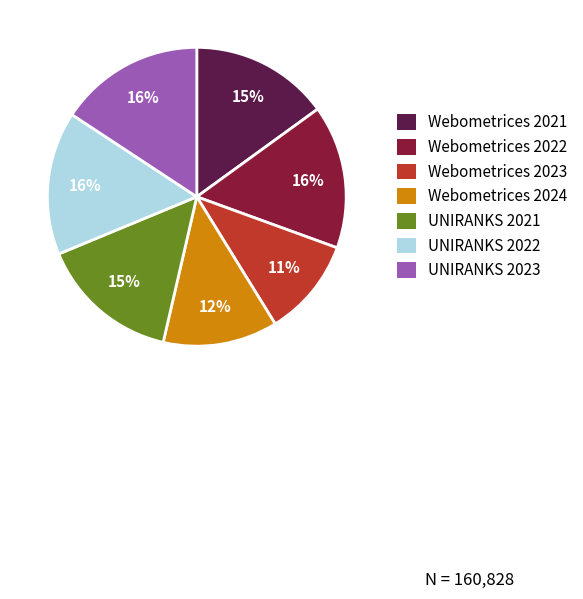

To the nearest percent, what portion does Webometrices 2024 represent?

12%